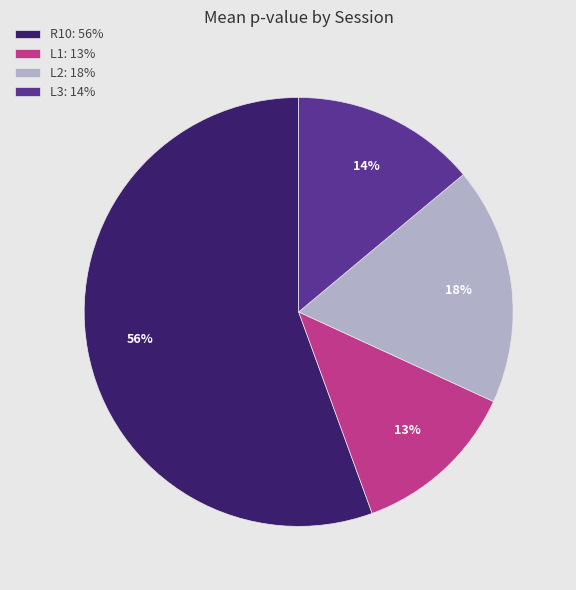

To the nearest percent, what is the combined percentage of L1 and R10?

68%